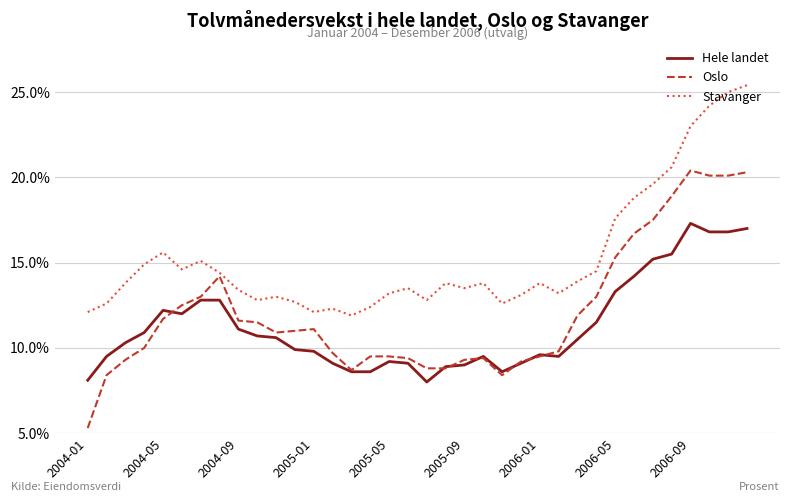

Does the chart display data point markers on the line(s)?

No